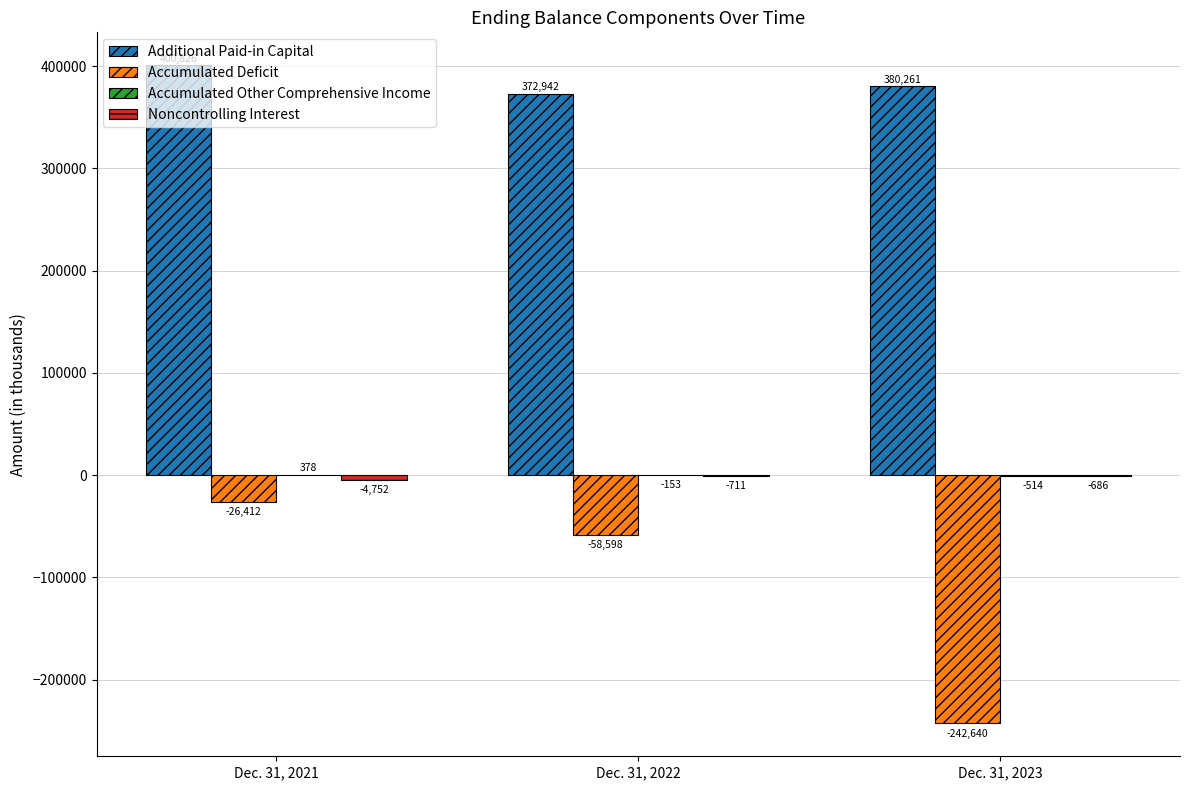

At which category is the sum across all series the highest?

Dec. 31, 2021